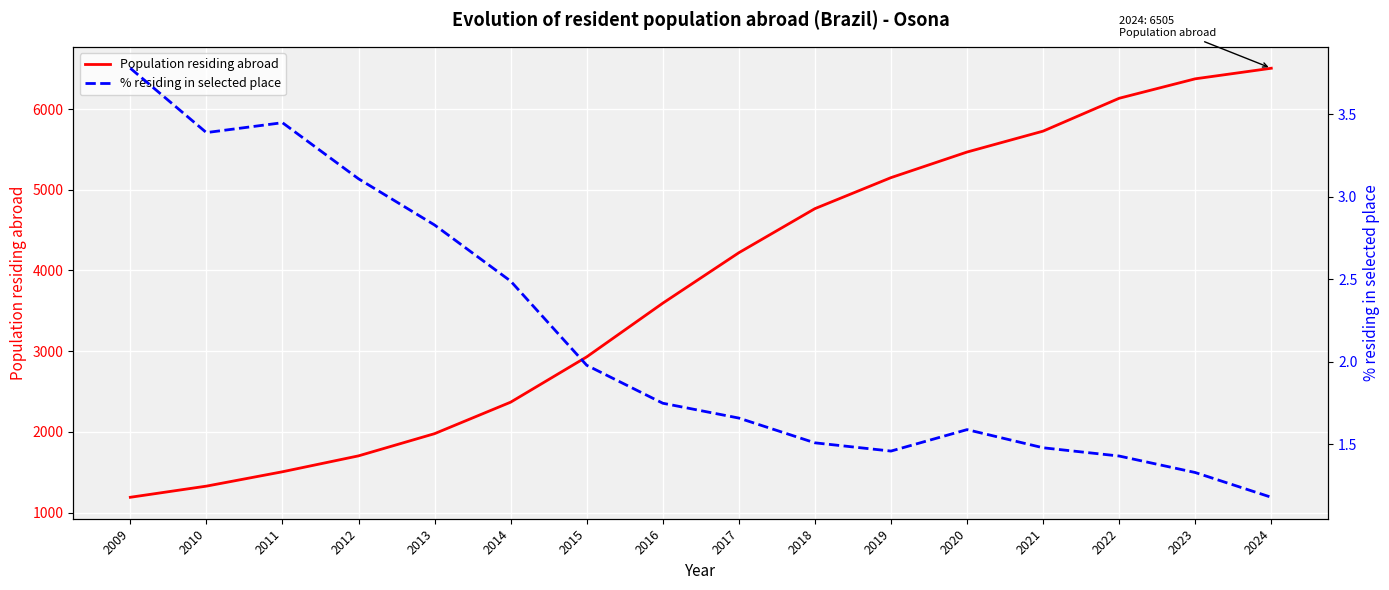

How many interior local peaks does the % residing in selected place series have?

2